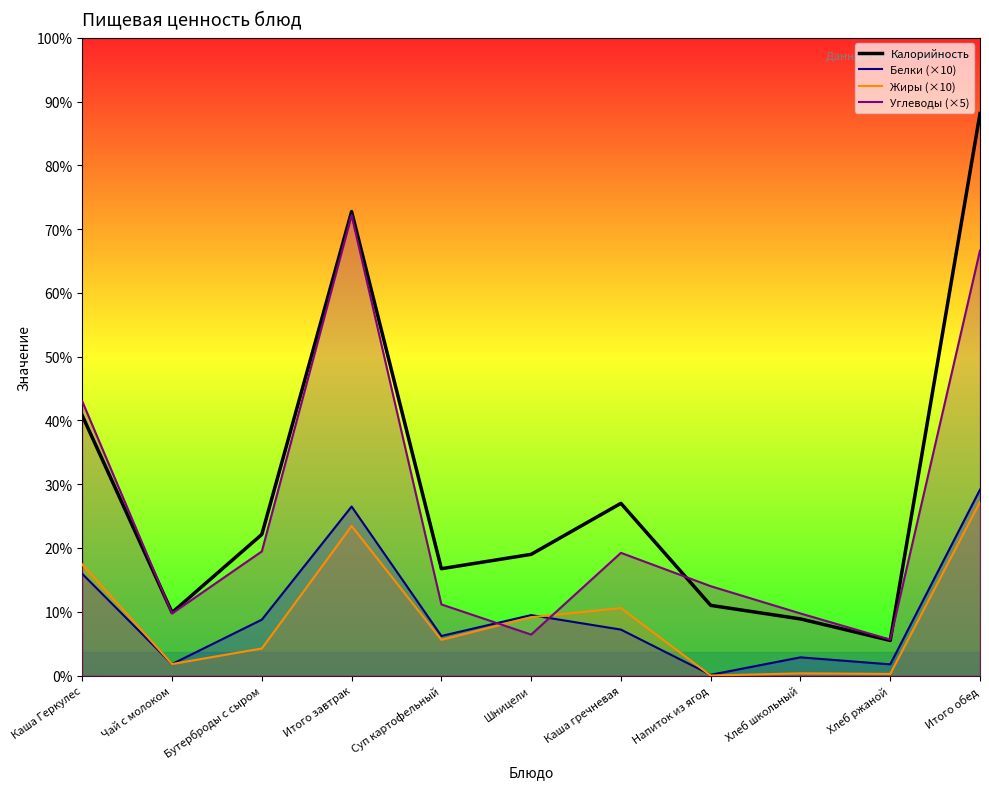

At which label does Жиры (×10) reach its minimum?

Напиток из ягод